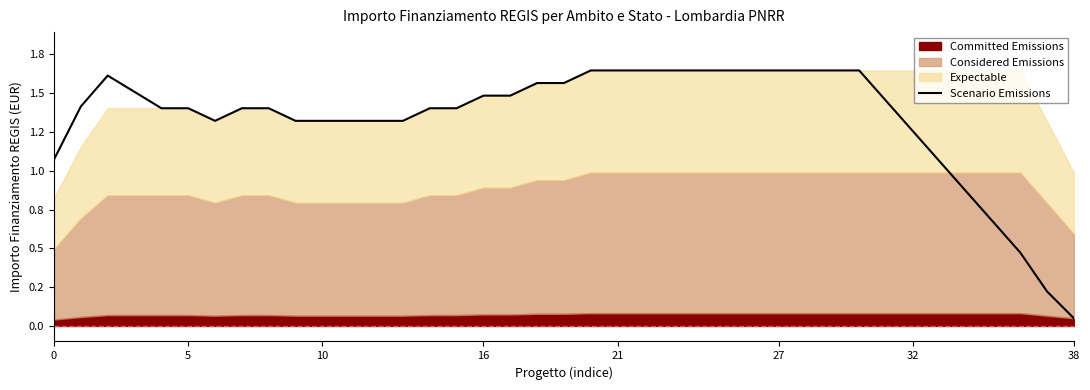

Which label corresponds to the largest value in the chart?

20